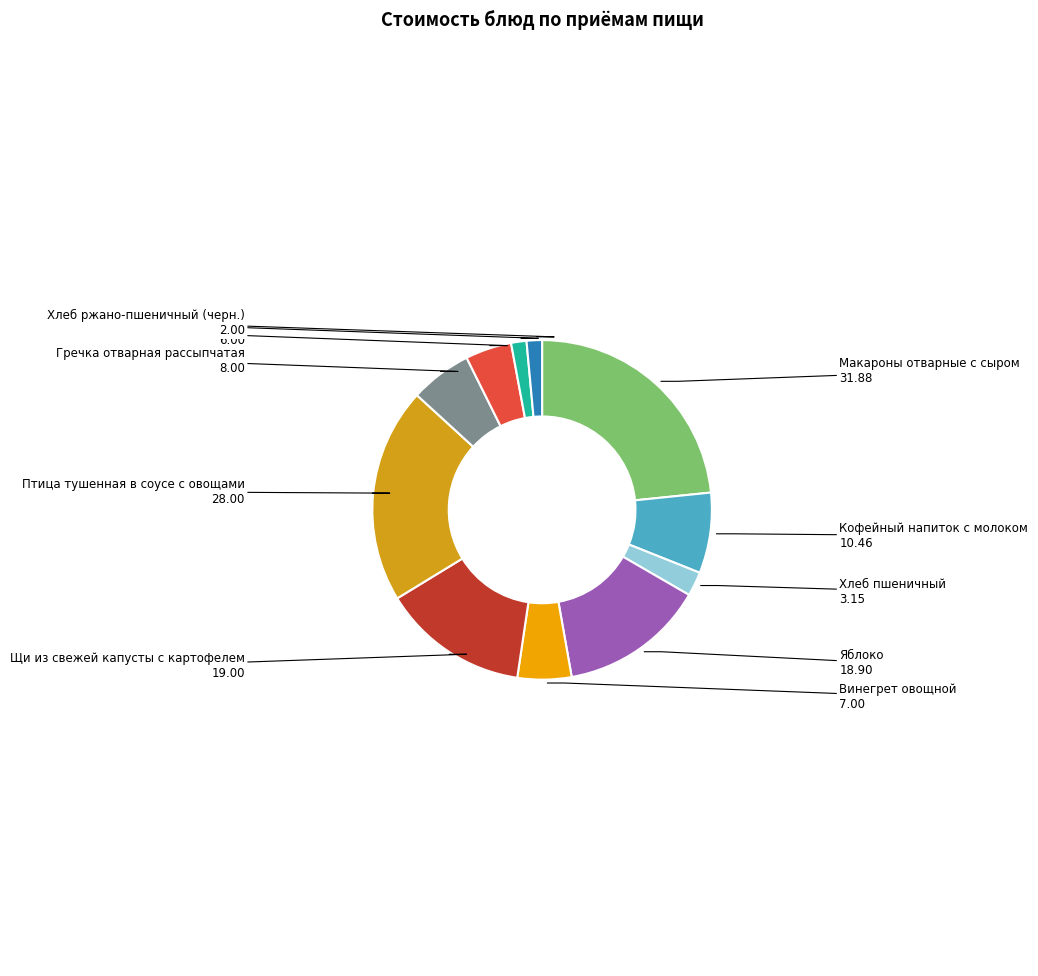

Do Птица тушенная в соусе с овощами and Кофейный напиток с молоком together represent more than half of the pie?

No